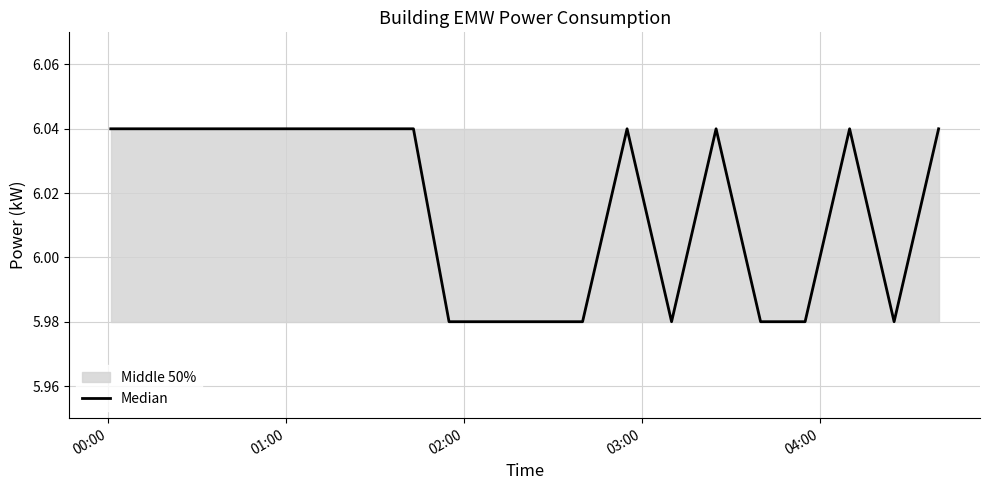

What is the difference between the maximum and minimum values?

0.1